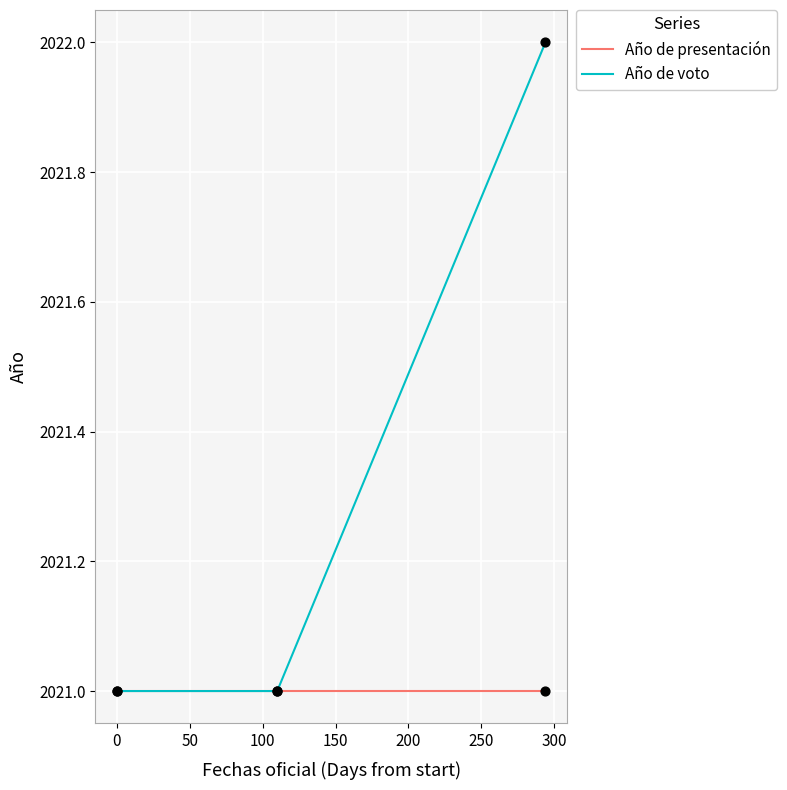

Which series has the largest total across all categories?

Año de voto